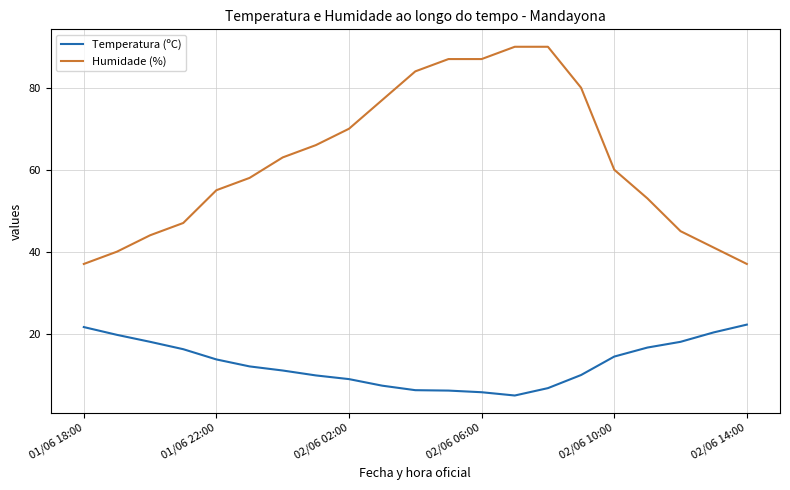

Rank the series by their average value, from lowest to highest.

Temperatura (ºC), Humidade (%)